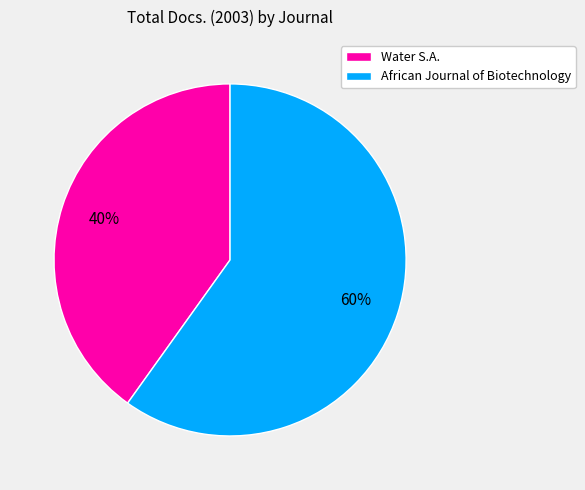

How many slices are in this pie chart?

2